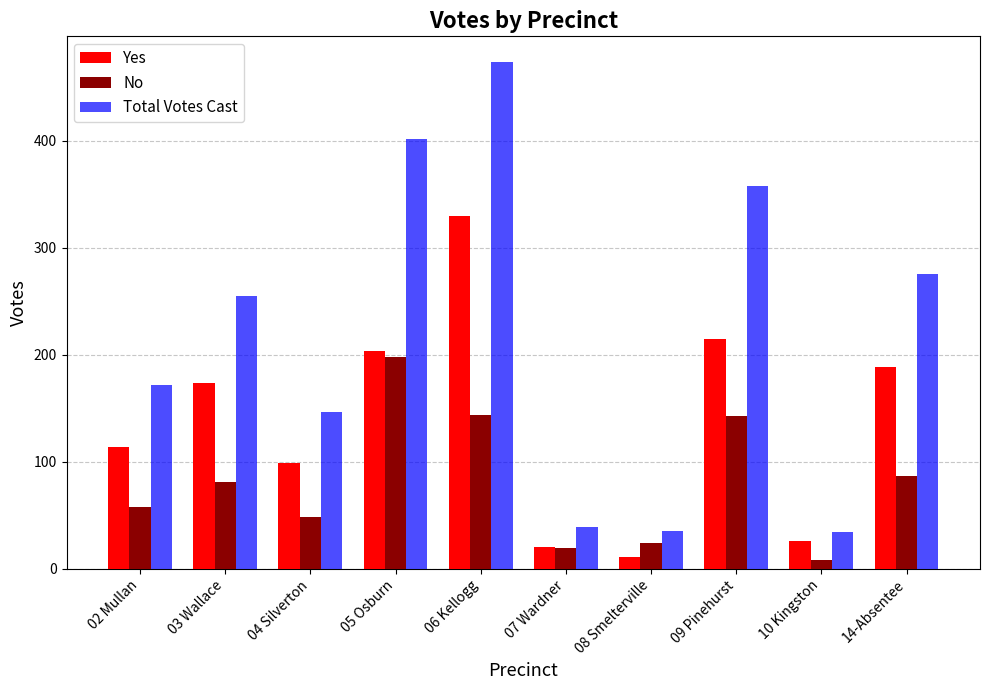

The Total Votes Cast series shows 643 at 06 Kellogg. True or false?

False